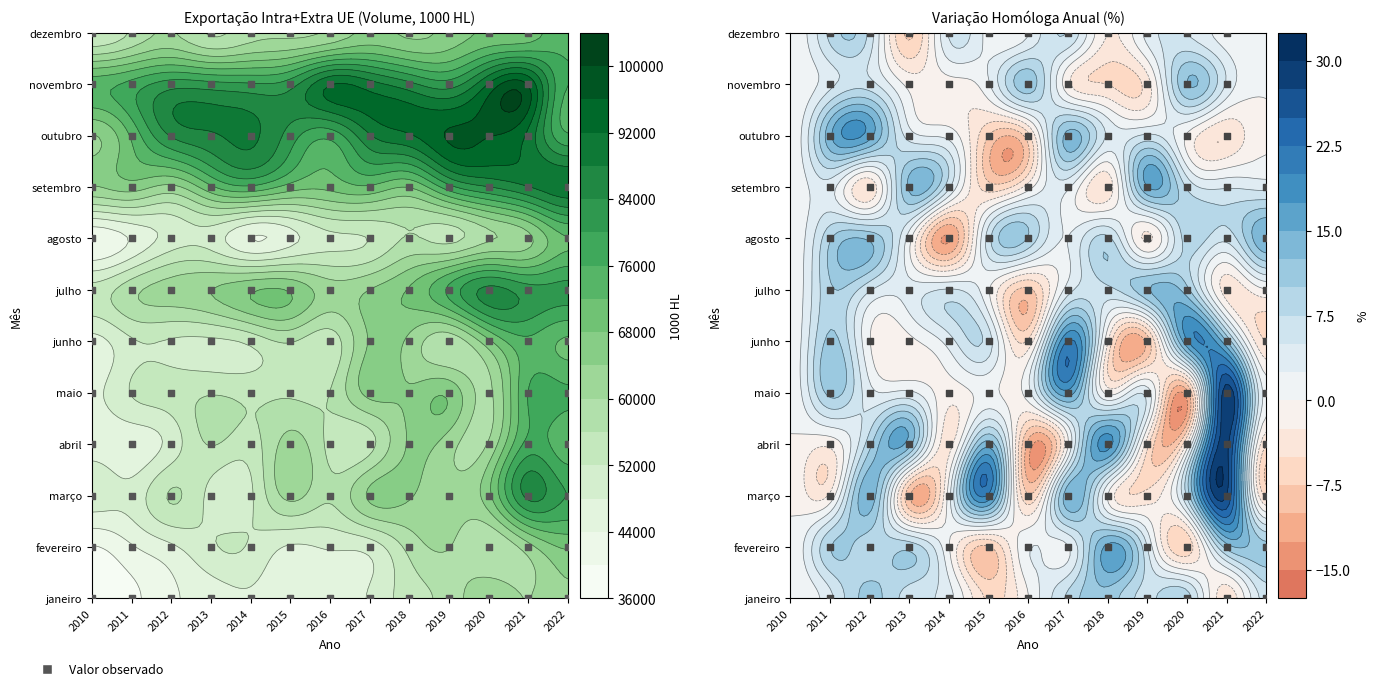

True or false: agosto has a value of 60956.9 at 11.

True